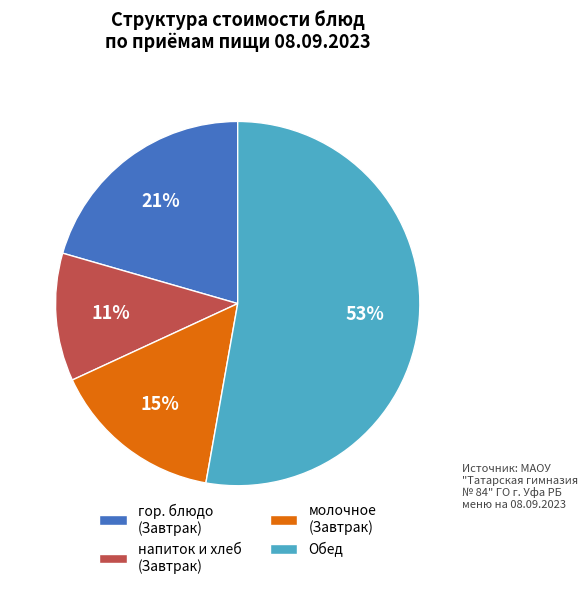

To the nearest percent, what portion does напиток и хлеб (Завтрак) represent?

11%